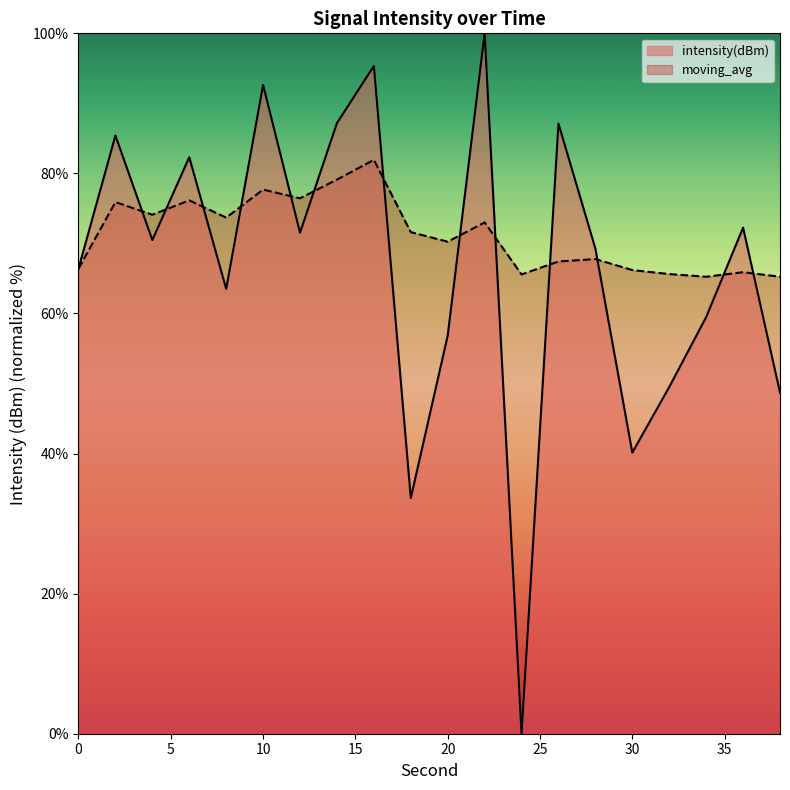

At which category does moving_avg reach its first local valley?

4